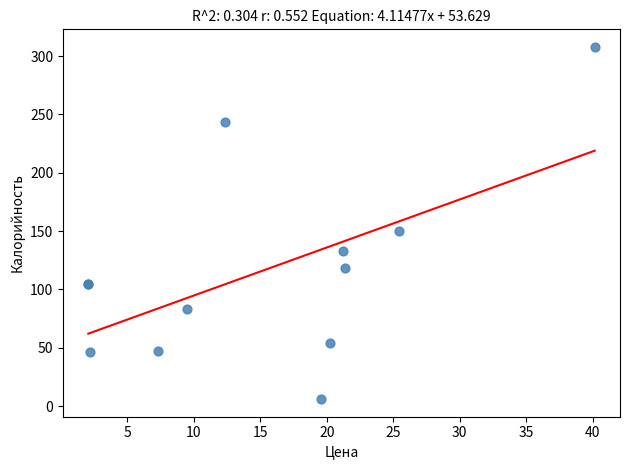

What Y value in the scatter plot is closest to 156?

150.0